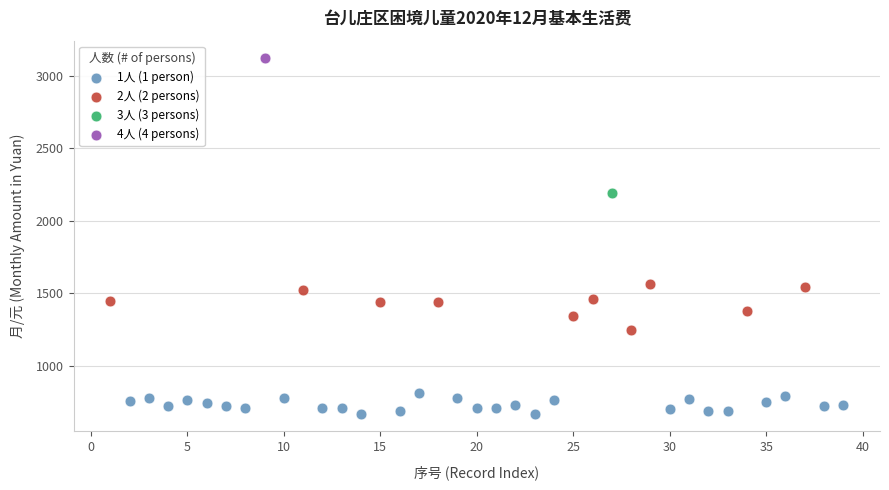

What are all the series names shown in the legend?

1人 (1 person), 2人 (2 persons), 3人 (3 persons), 4人 (4 persons)